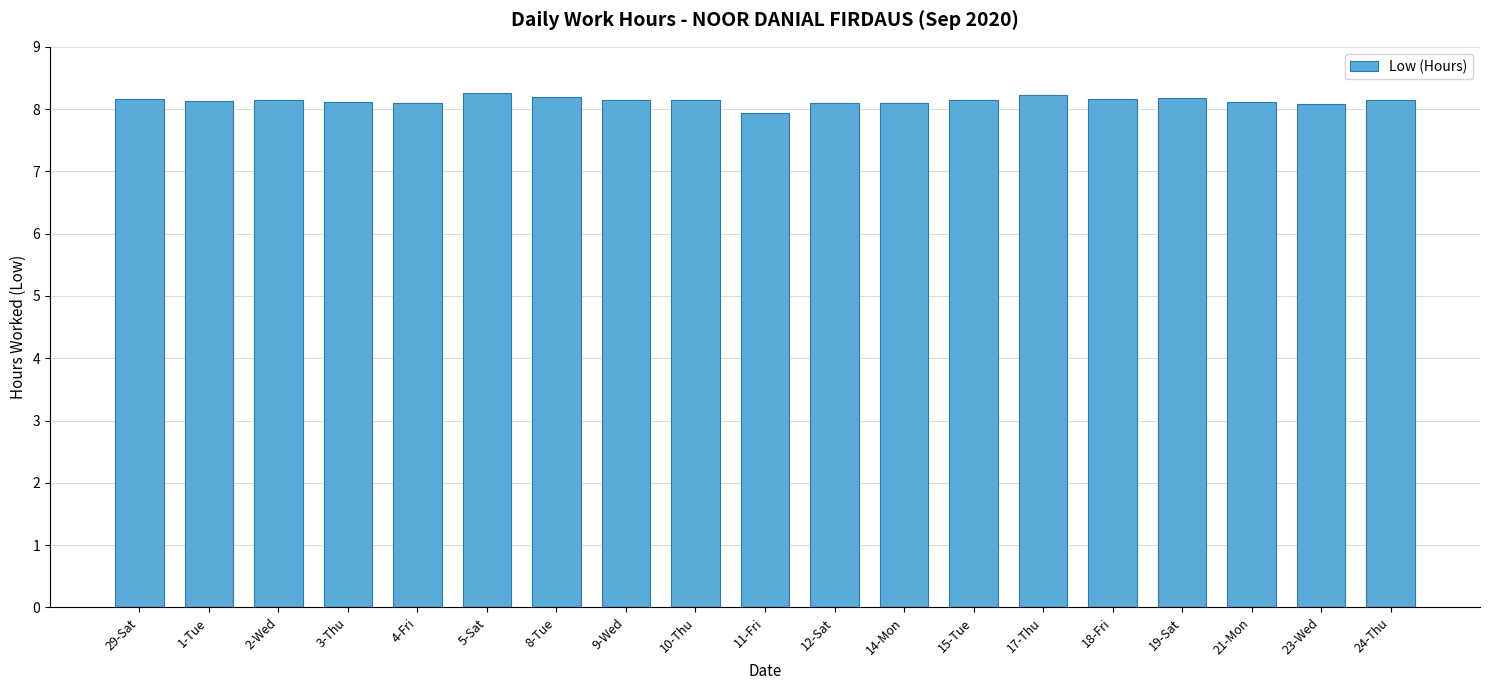

What is the maximum value shown in the chart?

8.3